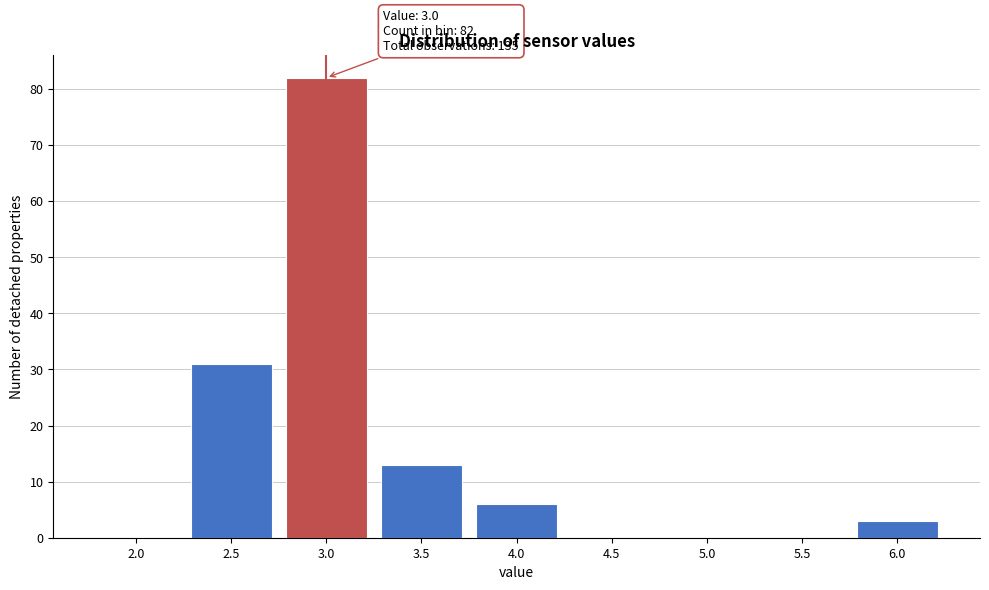

Reading right to left, what are all the values shown in this chart?

6.0=3	5.5=0	5.0=0	4.5=0	4.0=6	3.5=13	3.0=82	2.5=31	2.0=0